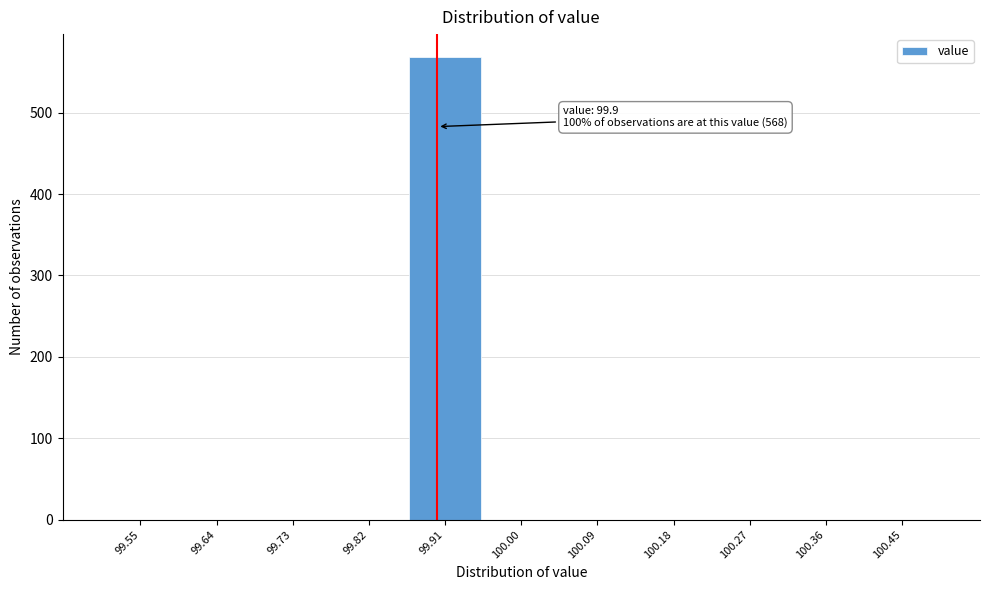

Over which range of the x-axis is the bar tallest?

99.86 to 99.95